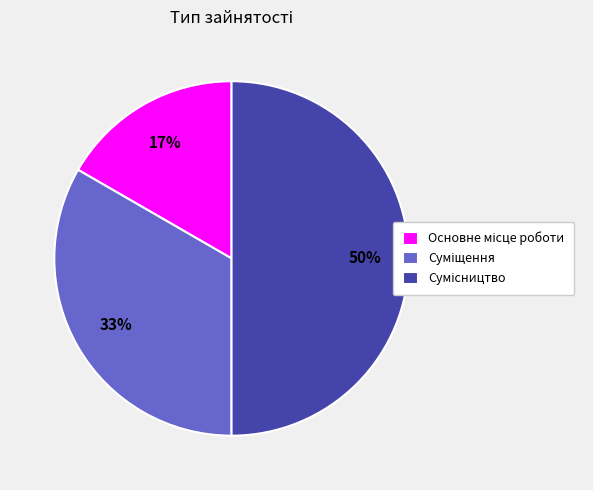

How many segments does this pie chart have?

3